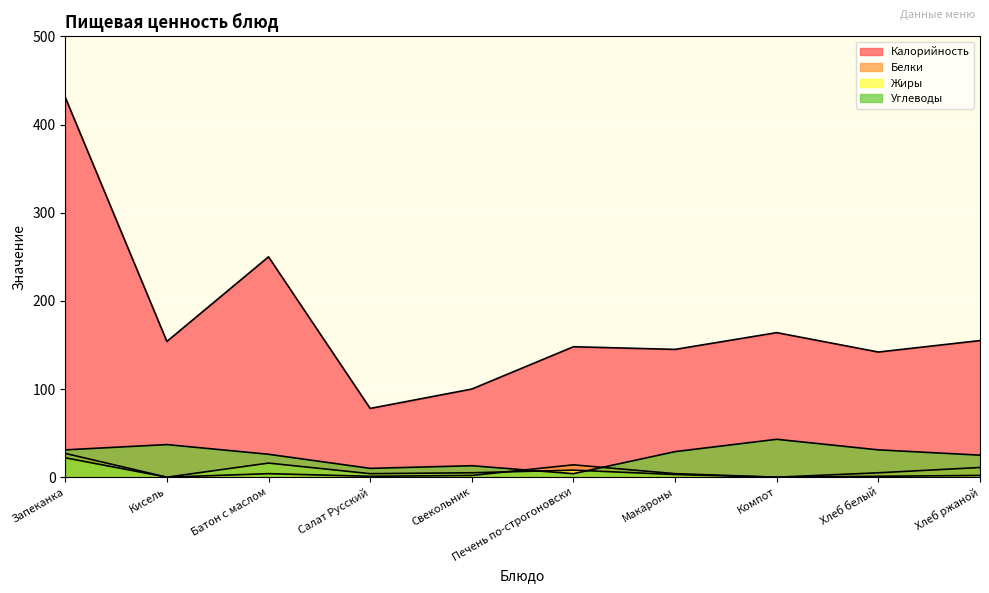

What position from the right is Печень по-строгоновски?

5